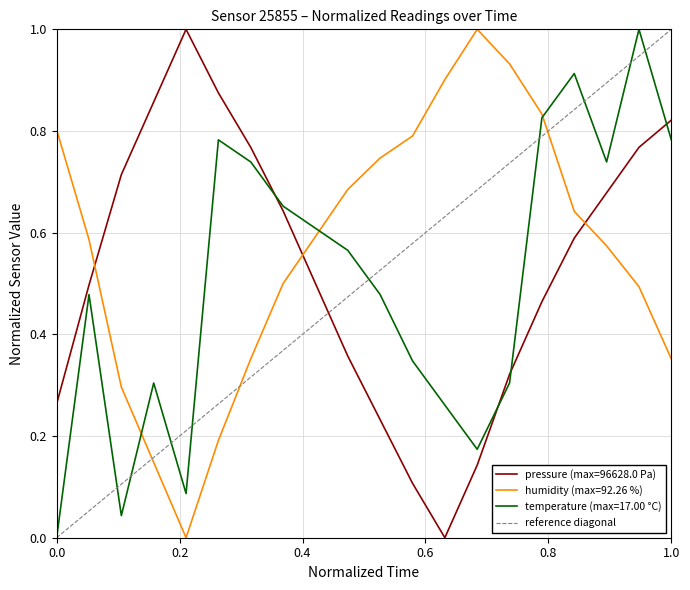

The temperature (max=17.00 °C) series shows 0.0 at 0.0. True or false?

True